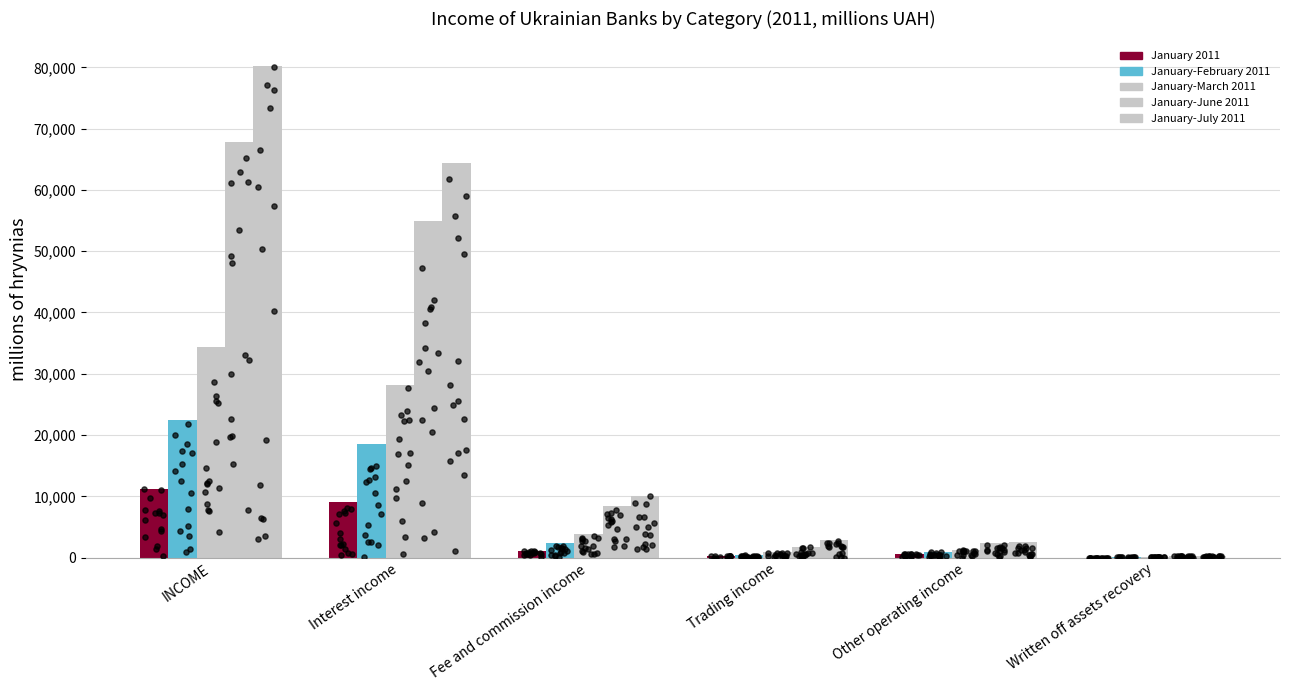

At which category is the sum across all series the highest?

INCOME